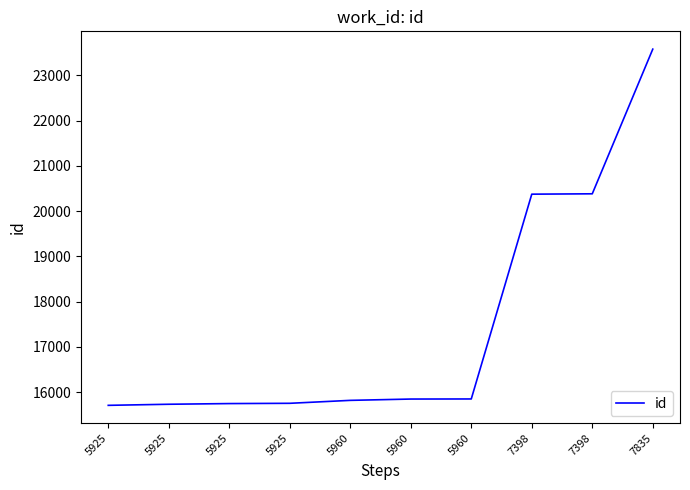

Is this an area chart (filled region under the line)?

No